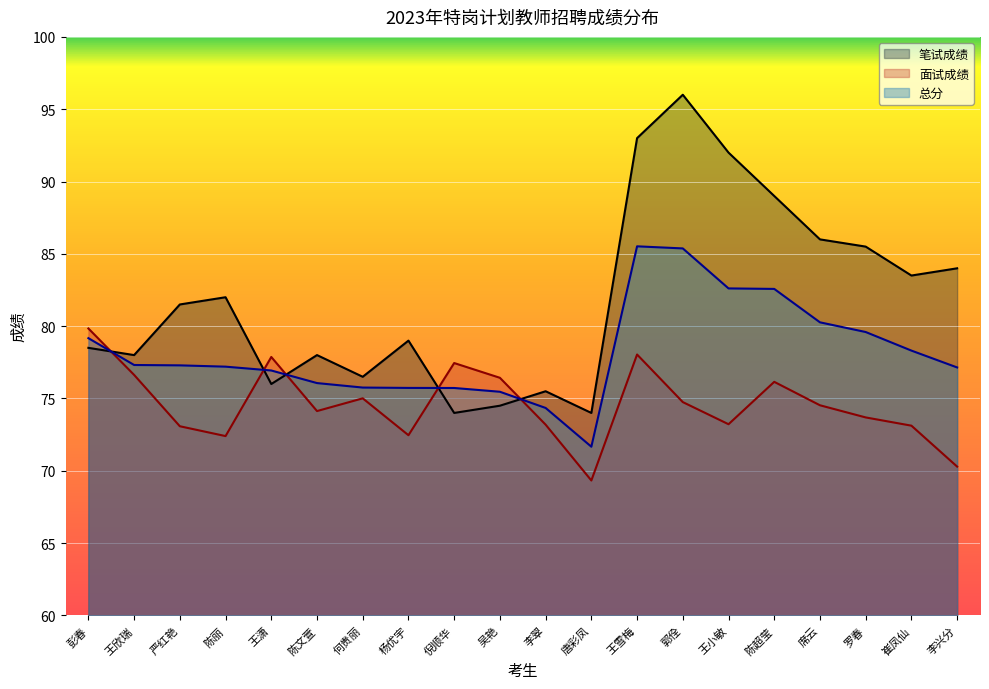

At which category does the chart reach its minimum across all series?

唐彩凤